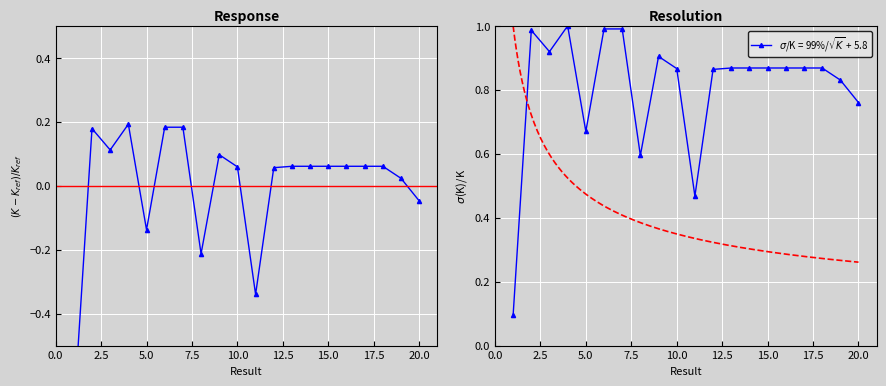

At which category does the chart reach its peak across all series?

4